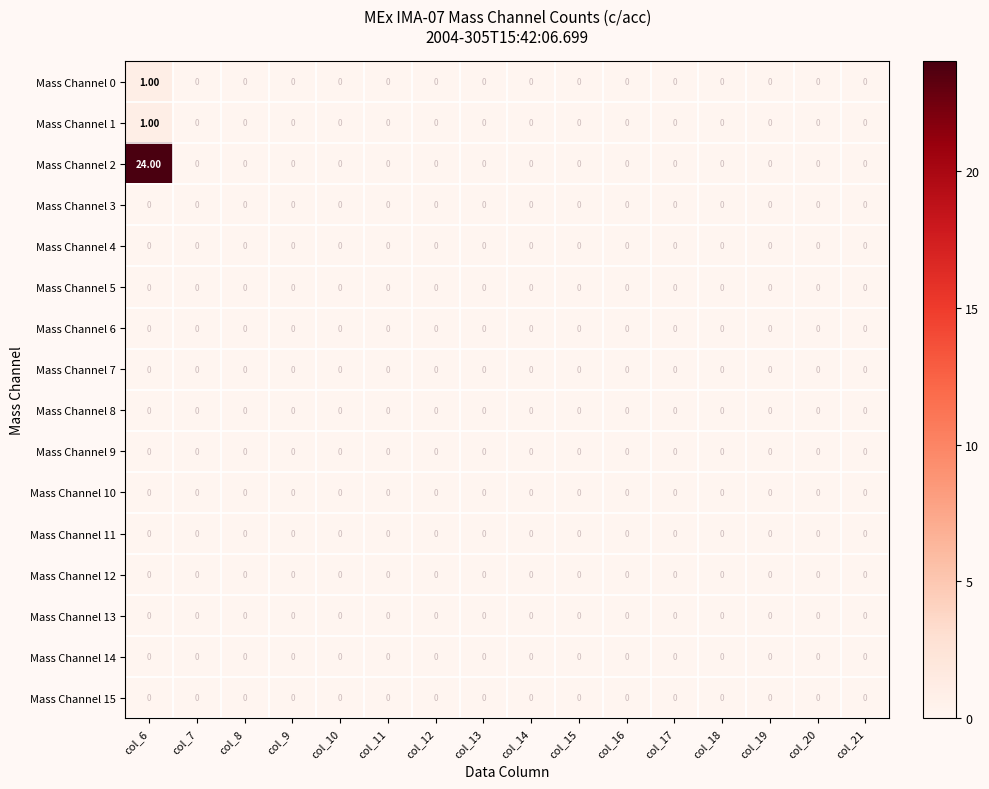

Which series has the largest range (max minus min)?

Mass Channel 2